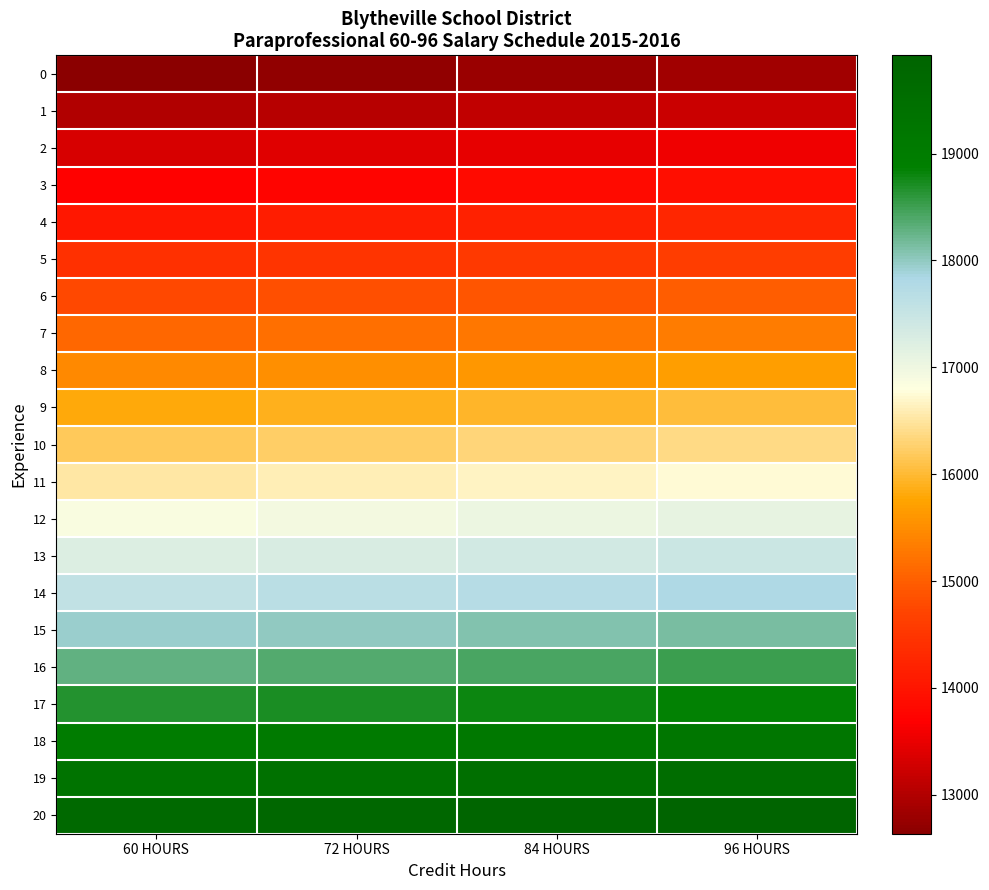

Reading right to left, what are all the values shown in this chart?

0: 96 HOURS=12855	84 HOURS=12782	72 HOURS=12708	60 HOURS=12635
1: 96 HOURS=13209	84 HOURS=13135	72 HOURS=13061	60 HOURS=12987
2: 96 HOURS=13562	84 HOURS=13488	72 HOURS=13415	60 HOURS=13341
3: 96 HOURS=13915	84 HOURS=13841	72 HOURS=13768	60 HOURS=13694
4: 96 HOURS=14268	84 HOURS=14195	72 HOURS=14121	60 HOURS=14048
5: 96 HOURS=14622	84 HOURS=14548	72 HOURS=14474	60 HOURS=14401
6: 96 HOURS=14975	84 HOURS=14901	72 HOURS=14828	60 HOURS=14754
7: 96 HOURS=15328	84 HOURS=15254	72 HOURS=15181	60 HOURS=15107
8: 96 HOURS=15681	84 HOURS=15608	72 HOURS=15534	60 HOURS=15461
9: 96 HOURS=16035	84 HOURS=15961	72 HOURS=15887	60 HOURS=15814
10: 96 HOURS=16388	84 HOURS=16314	72 HOURS=16241	60 HOURS=16167
11: 96 HOURS=16741	84 HOURS=16667	72 HOURS=16594	60 HOURS=16520
12: 96 HOURS=17094	84 HOURS=17021	72 HOURS=16947	60 HOURS=16874
13: 96 HOURS=17448	84 HOURS=17374	72 HOURS=17300	60 HOURS=17227
14: 96 HOURS=17801	84 HOURS=17727	72 HOURS=17654	60 HOURS=17580
15: 96 HOURS=18154	84 HOURS=18080	72 HOURS=18007	60 HOURS=17933
16: 96 HOURS=18507	84 HOURS=18434	72 HOURS=18360	60 HOURS=18287
17: 96 HOURS=18861	84 HOURS=18787	72 HOURS=18713	60 HOURS=18640
18: 96 HOURS=19214	84 HOURS=19140	72 HOURS=19067	60 HOURS=18993
19: 96 HOURS=19567	84 HOURS=19493	72 HOURS=19420	60 HOURS=19346
20: 96 HOURS=19920	84 HOURS=19847	72 HOURS=19773	60 HOURS=19700